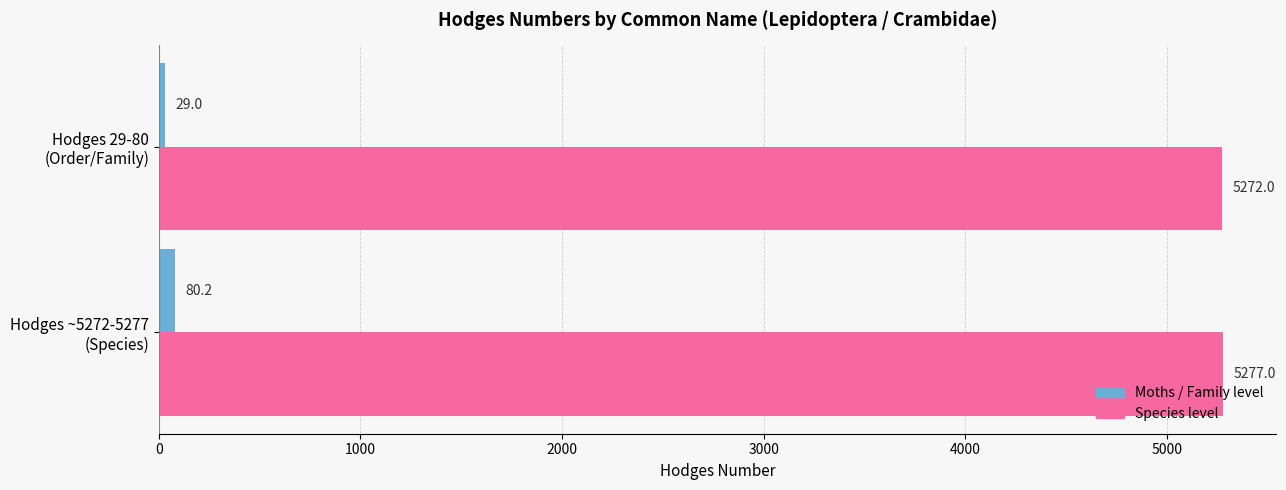

Rank the series by their average value, from lowest to highest.

Moths / Family level, Species level